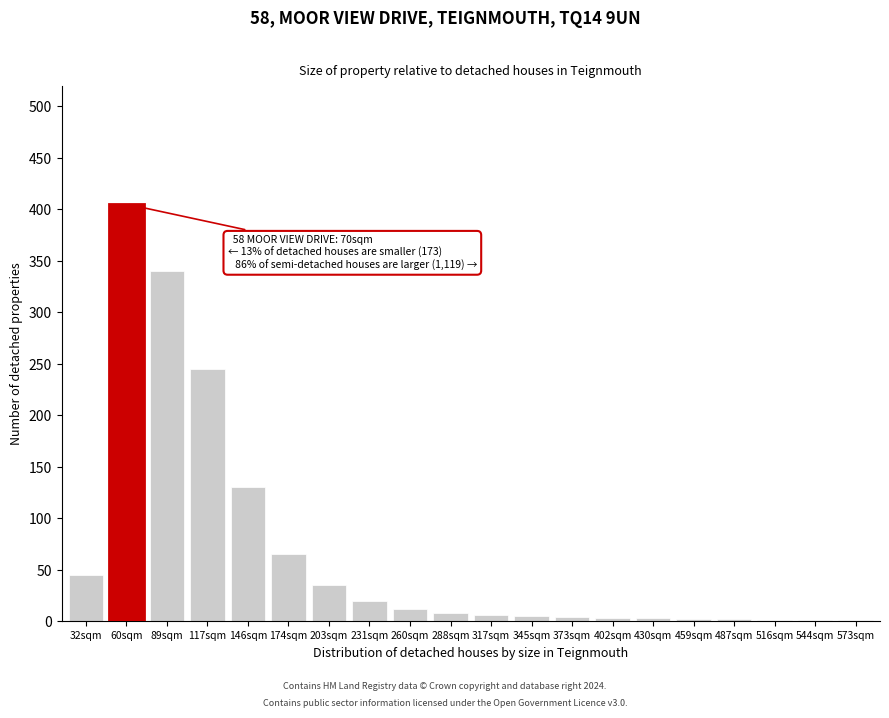

Where is the data nearest to the value 203?

117sqm